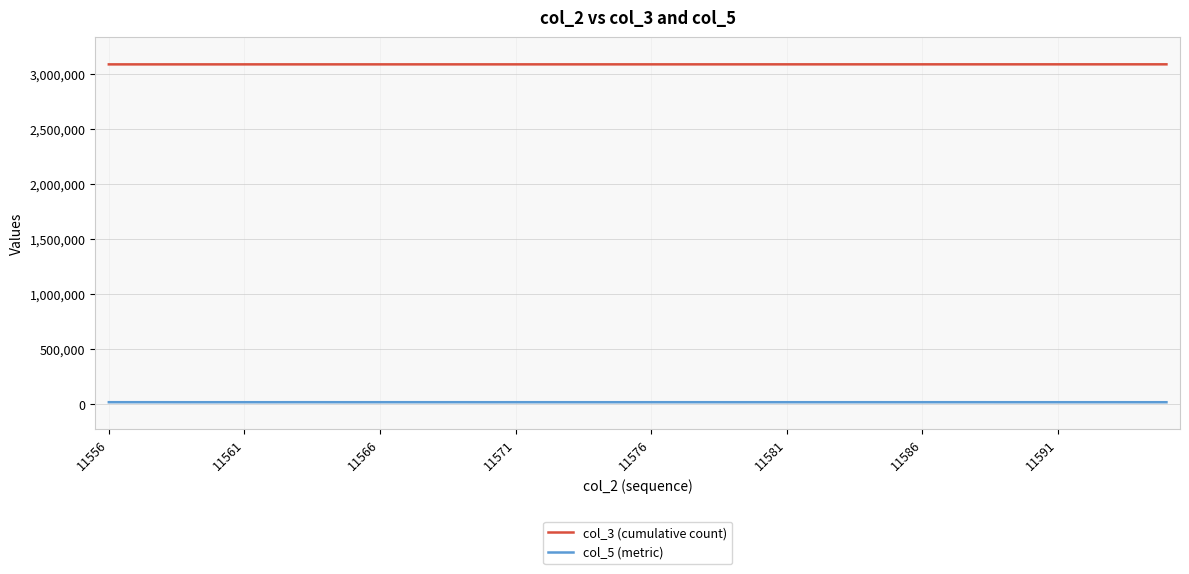

True or false: col_5 (metric) and col_3 (cumulative count) intersect in this chart.

False